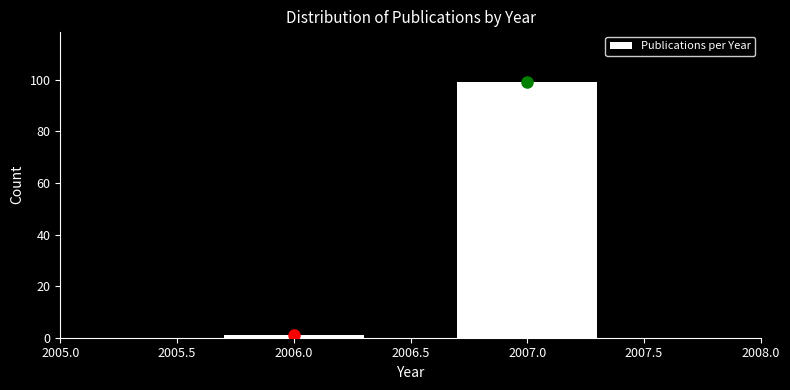

Reading right to left, list all the values displayed in this chart.

99	1